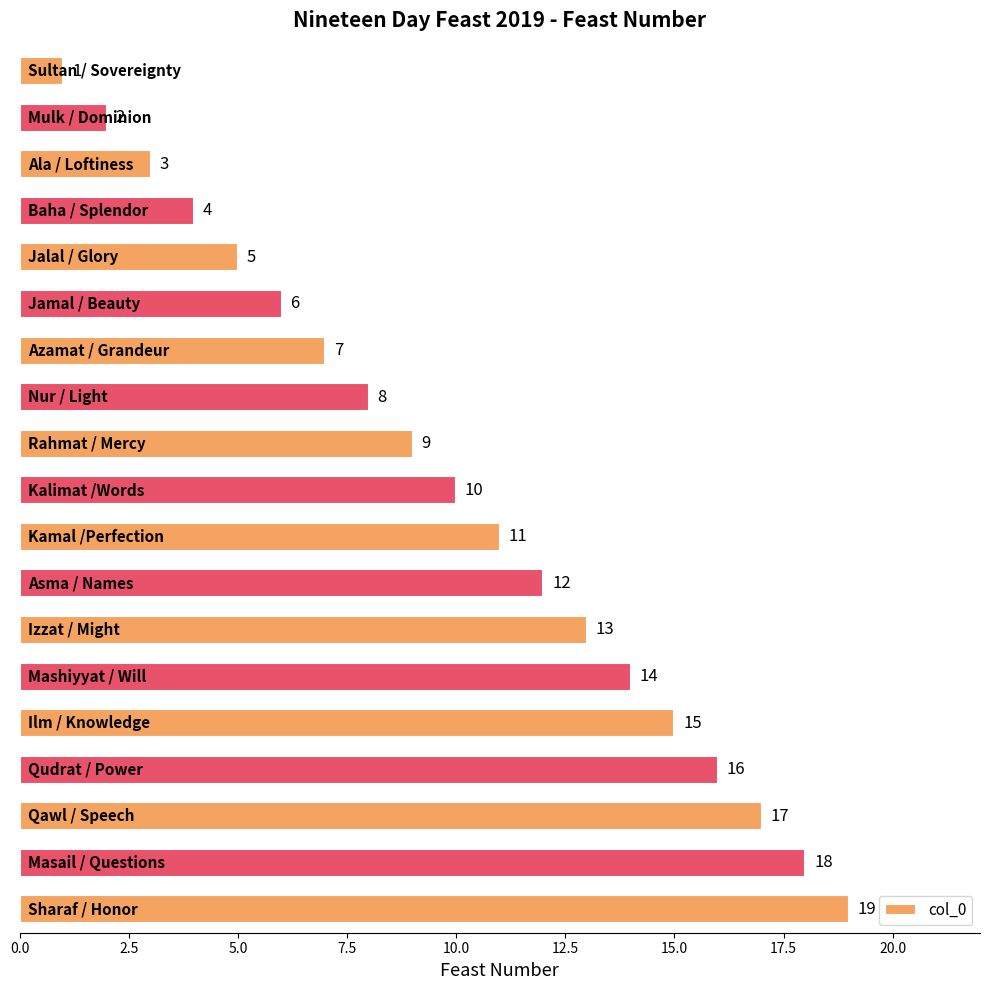

What is the value of the 2nd bar from the top?

2